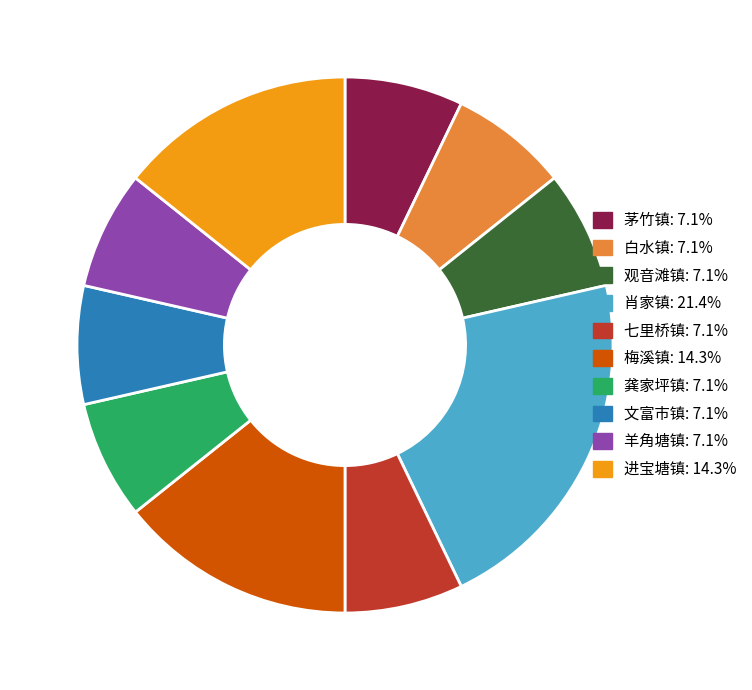

How many slices are in this pie chart?

10